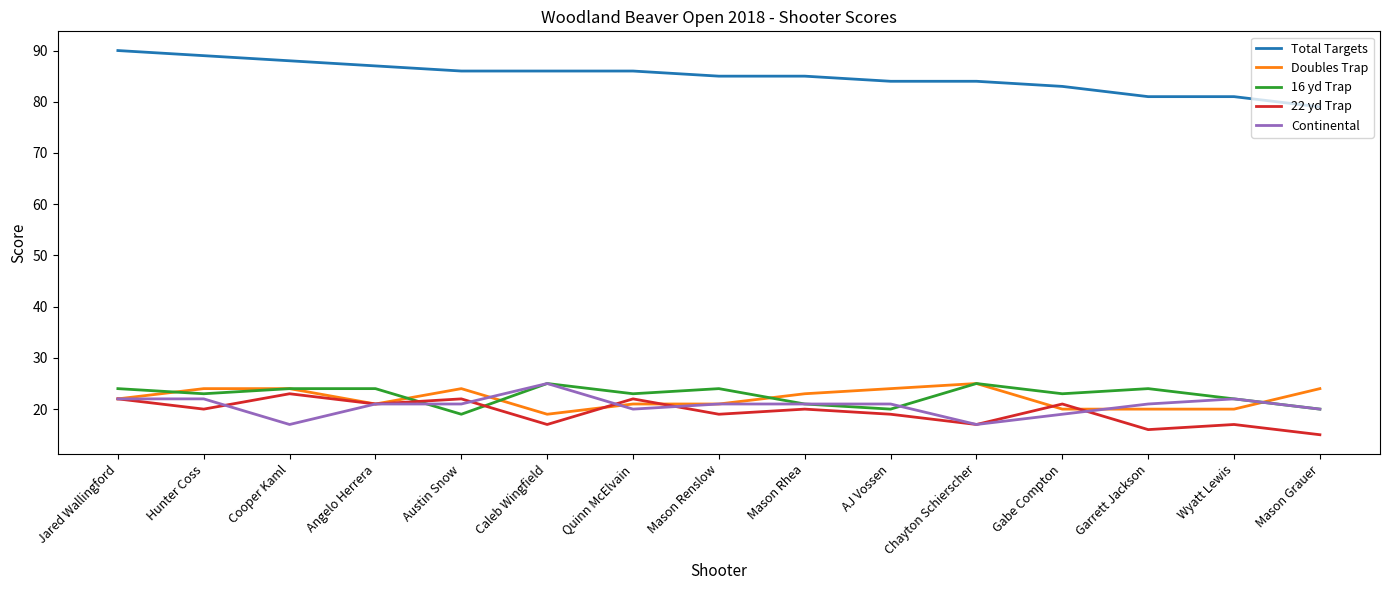

Which series has the largest total across all categories?

Total Targets